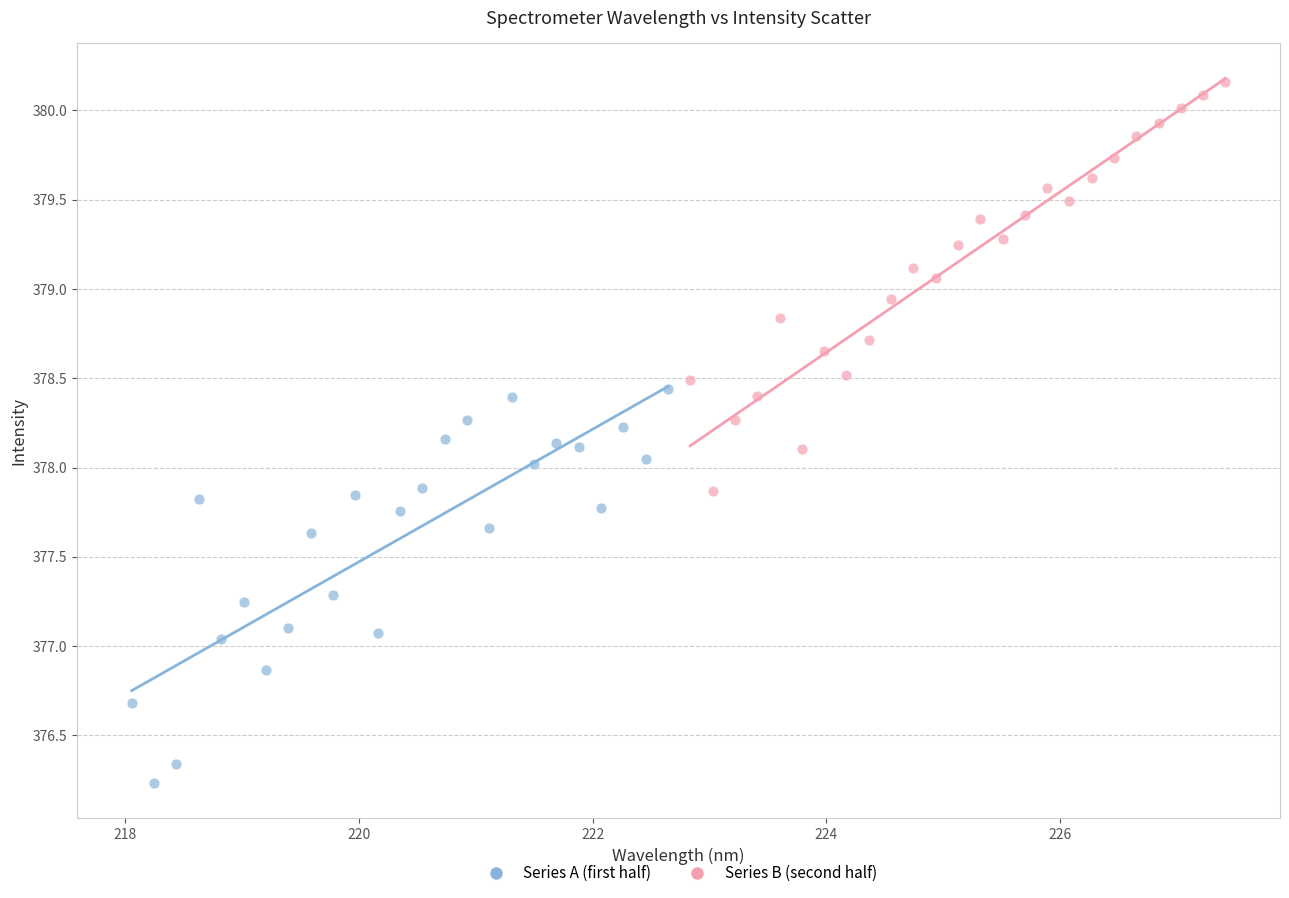

Which series contains the lowest Y value?

Series A (first half)